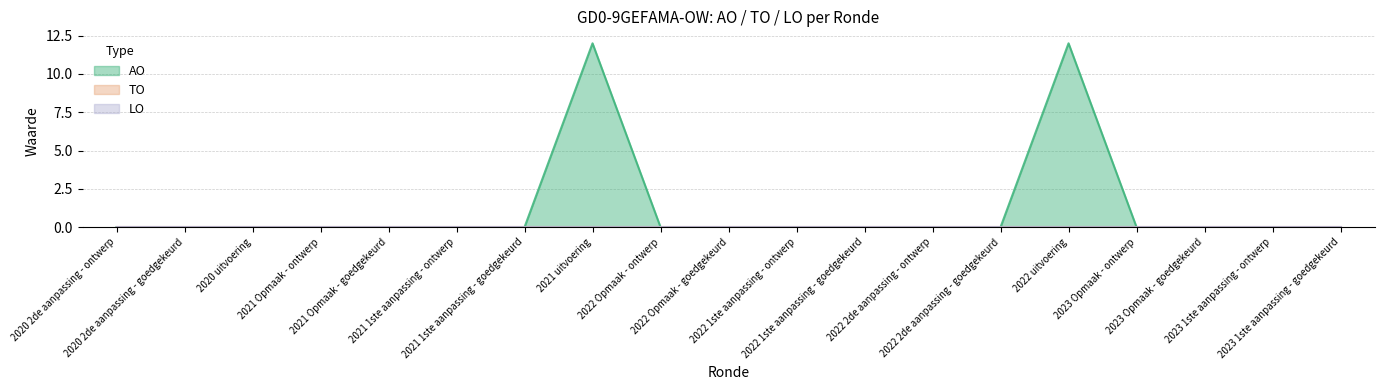

Reading left to right, transcribe all the data shown in this chart.

AO: 2020 2de aanpassing - ontwerp=0	2020 2de aanpassing - goedgekeurd=0	2020 uitvoering=0	2021 Opmaak - ontwerp=0	2021 Opmaak - goedgekeurd=0	2021 1ste aanpassing - ontwerp=0	2021 1ste aanpassing - goedgekeurd=0	2021 uitvoering=12	2022 Opmaak - ontwerp=0	2022 Opmaak - goedgekeurd=0	2022 1ste aanpassing - ontwerp=0	2022 1ste aanpassing - goedgekeurd=0	2022 2de aanpassing - ontwerp=0	2022 2de aanpassing - goedgekeurd=0	2022 uitvoering=12	2023 Opmaak - ontwerp=0	2023 Opmaak - goedgekeurd=0	2023 1ste aanpassing - ontwerp=0	2023 1ste aanpassing - goedgekeurd=0
TO: 2020 2de aanpassing - ontwerp=0	2020 2de aanpassing - goedgekeurd=0	2020 uitvoering=0	2021 Opmaak - ontwerp=0	2021 Opmaak - goedgekeurd=0	2021 1ste aanpassing - ontwerp=0	2021 1ste aanpassing - goedgekeurd=0	2021 uitvoering=0	2022 Opmaak - ontwerp=0	2022 Opmaak - goedgekeurd=0	2022 1ste aanpassing - ontwerp=0	2022 1ste aanpassing - goedgekeurd=0	2022 2de aanpassing - ontwerp=0	2022 2de aanpassing - goedgekeurd=0	2022 uitvoering=0	2023 Opmaak - ontwerp=0	2023 Opmaak - goedgekeurd=0	2023 1ste aanpassing - ontwerp=0	2023 1ste aanpassing - goedgekeurd=0
LO: 2020 2de aanpassing - ontwerp=0	2020 2de aanpassing - goedgekeurd=0	2020 uitvoering=0	2021 Opmaak - ontwerp=0	2021 Opmaak - goedgekeurd=0	2021 1ste aanpassing - ontwerp=0	2021 1ste aanpassing - goedgekeurd=0	2021 uitvoering=0	2022 Opmaak - ontwerp=0	2022 Opmaak - goedgekeurd=0	2022 1ste aanpassing - ontwerp=0	2022 1ste aanpassing - goedgekeurd=0	2022 2de aanpassing - ontwerp=0	2022 2de aanpassing - goedgekeurd=0	2022 uitvoering=0	2023 Opmaak - ontwerp=0	2023 Opmaak - goedgekeurd=0	2023 1ste aanpassing - ontwerp=0	2023 1ste aanpassing - goedgekeurd=0